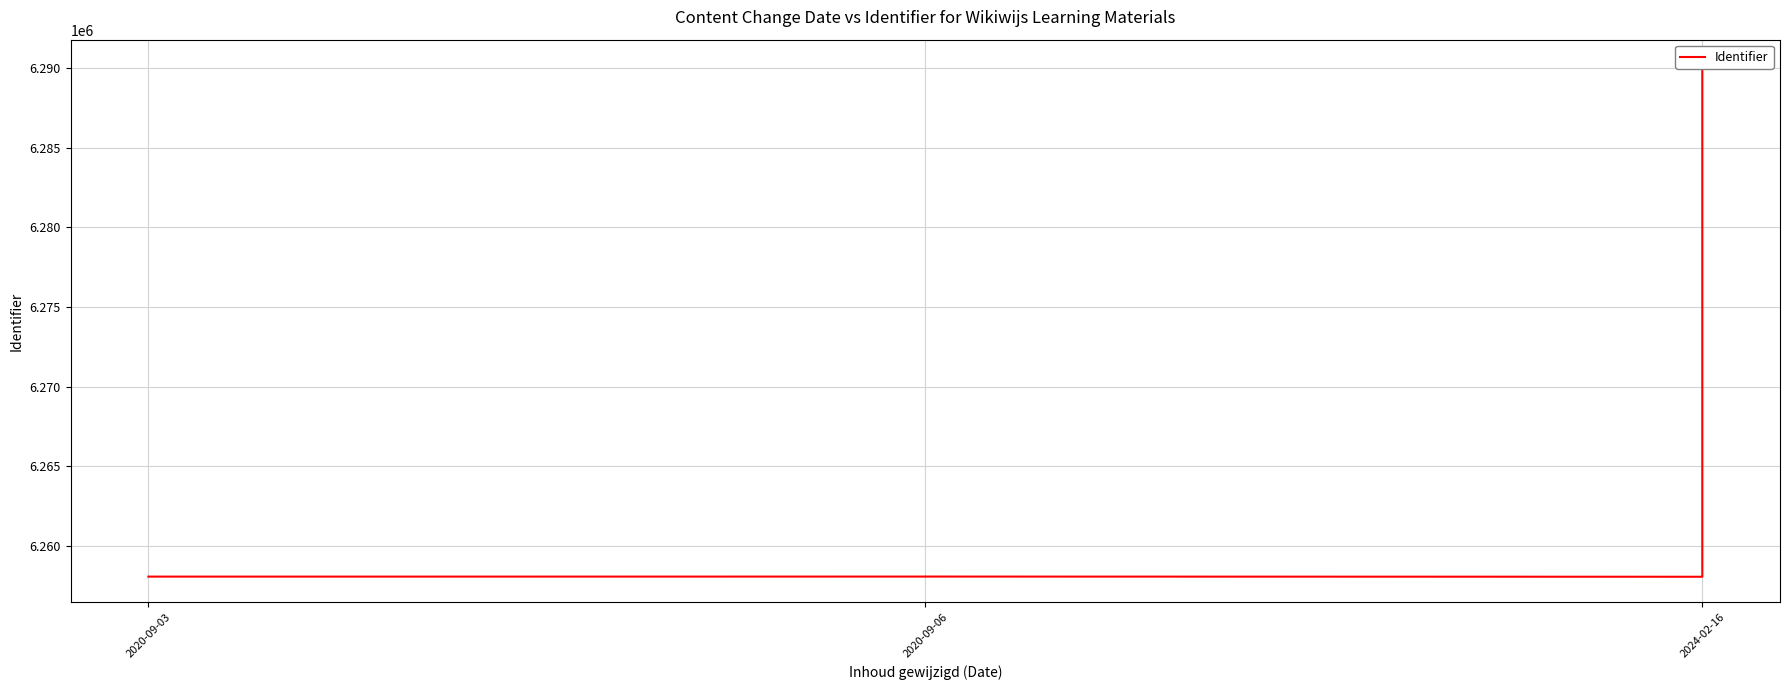

What is the average value?

6264489